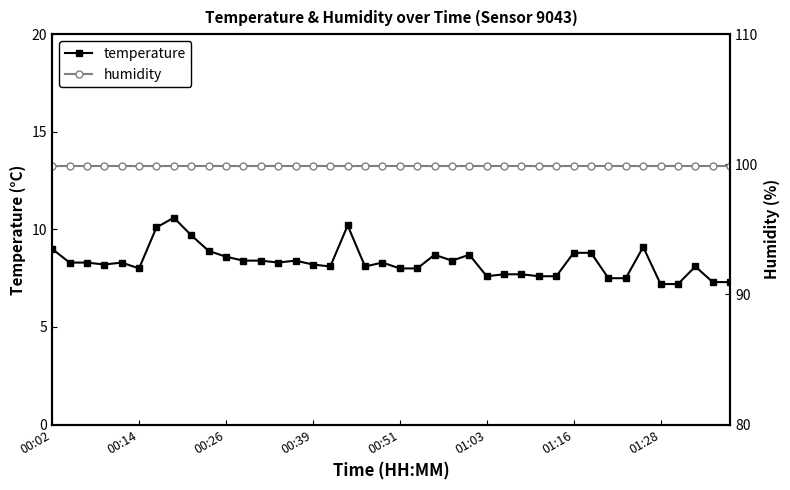

How many lines are shown in the chart?

2